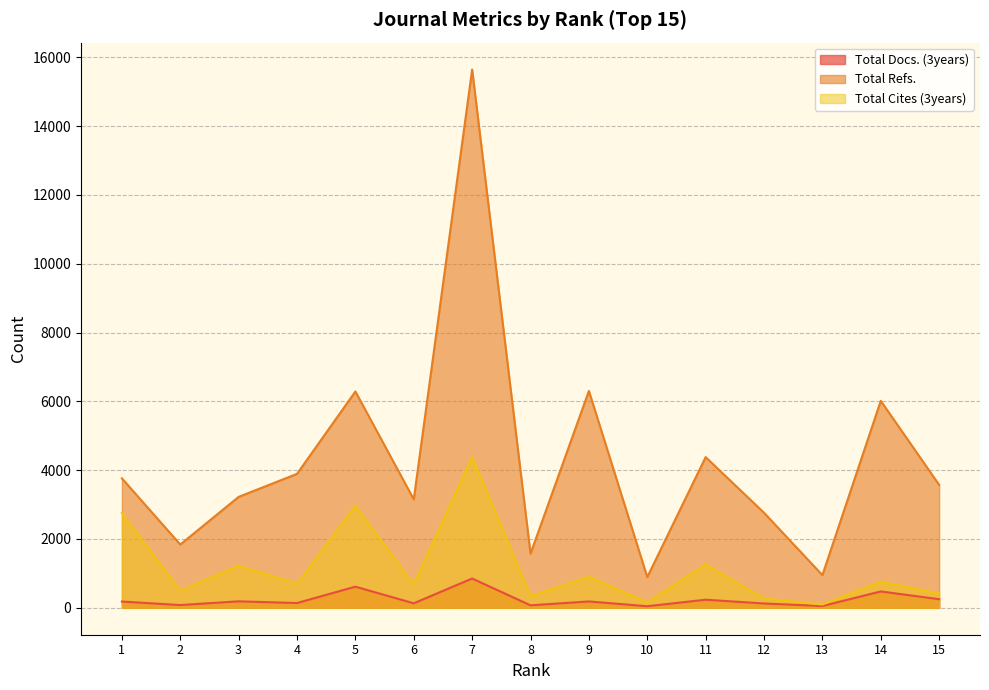

True or false: Total Cites (3years) and Total Docs. (3years) cross at least once.

False